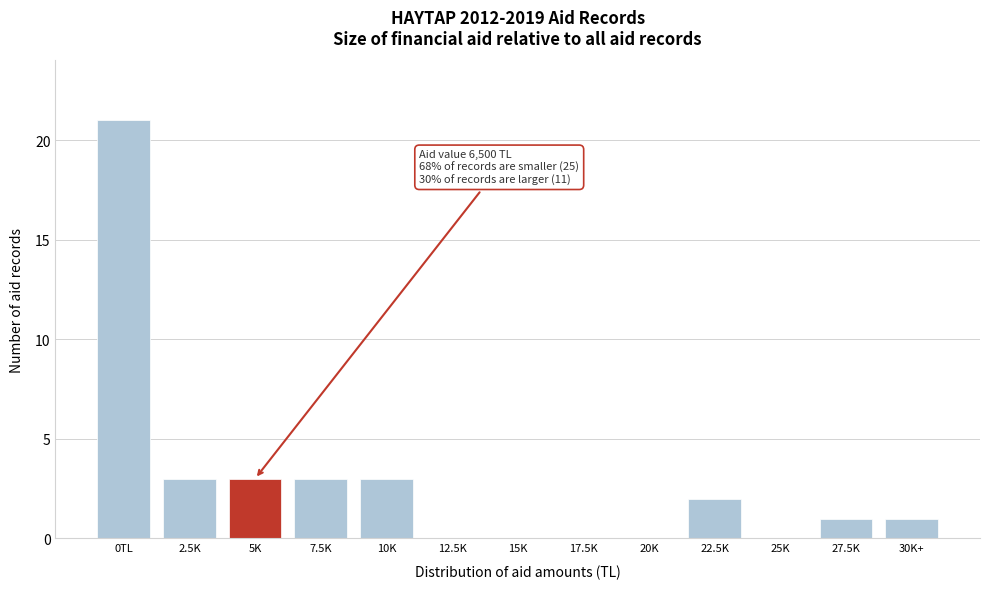

Reading left to right, transcribe all the data shown in this chart.

0TL=21	2.5K=3	5K=3	7.5K=3	10K=3	12.5K=0	15K=0	17.5K=0	20K=0	22.5K=2	25K=0	27.5K=1	30K+=1